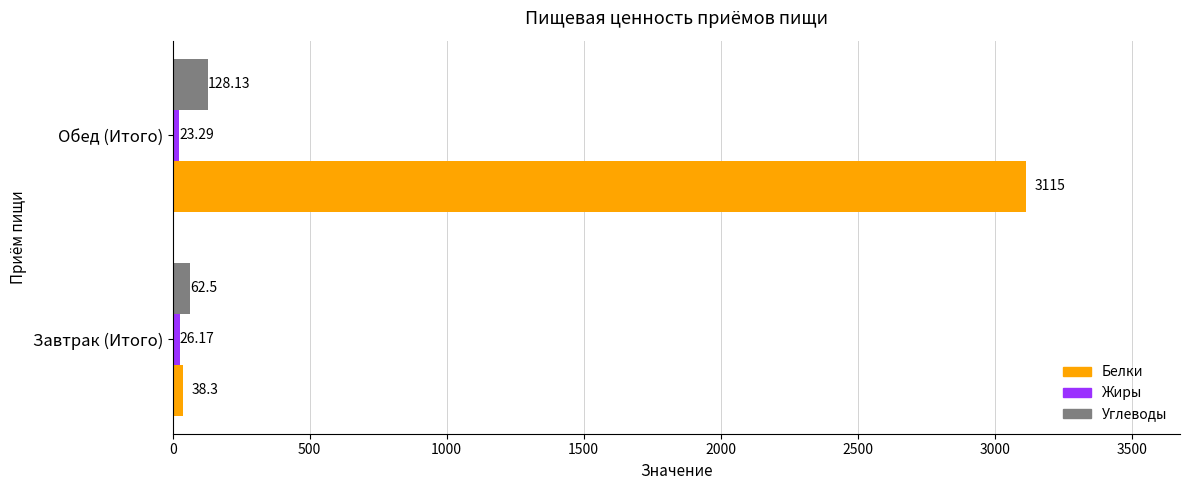

What is the spread (max minus min) of values at Обед (Итого)?

3091.7